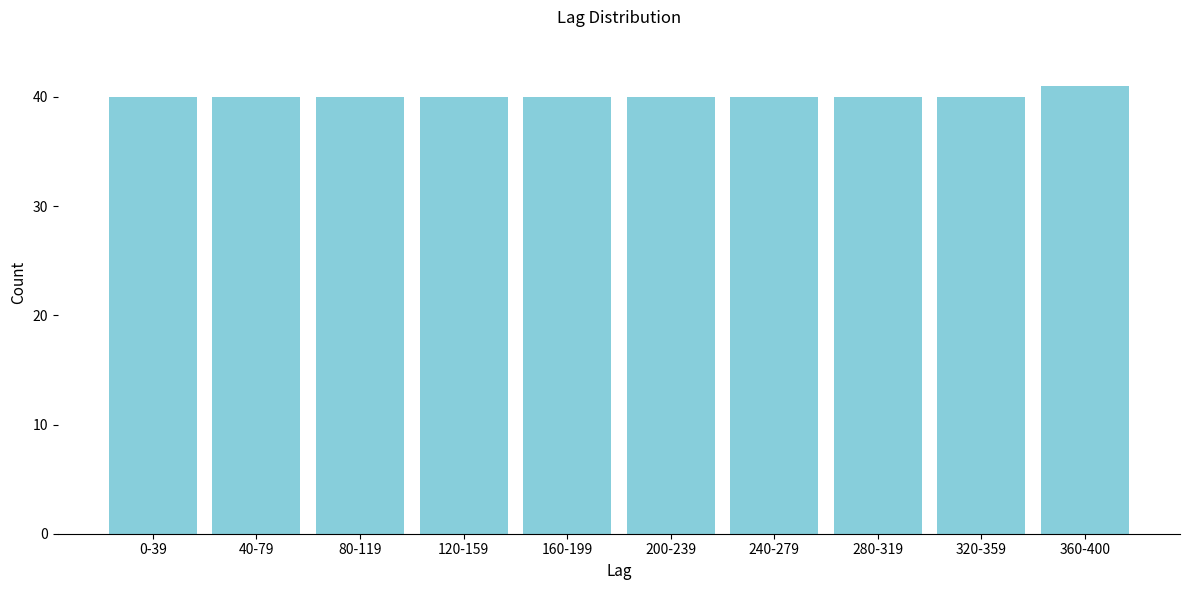

Reading left to right, transcribe all the data shown in this chart.

40	40	40	40	40	40	40	40	40	41